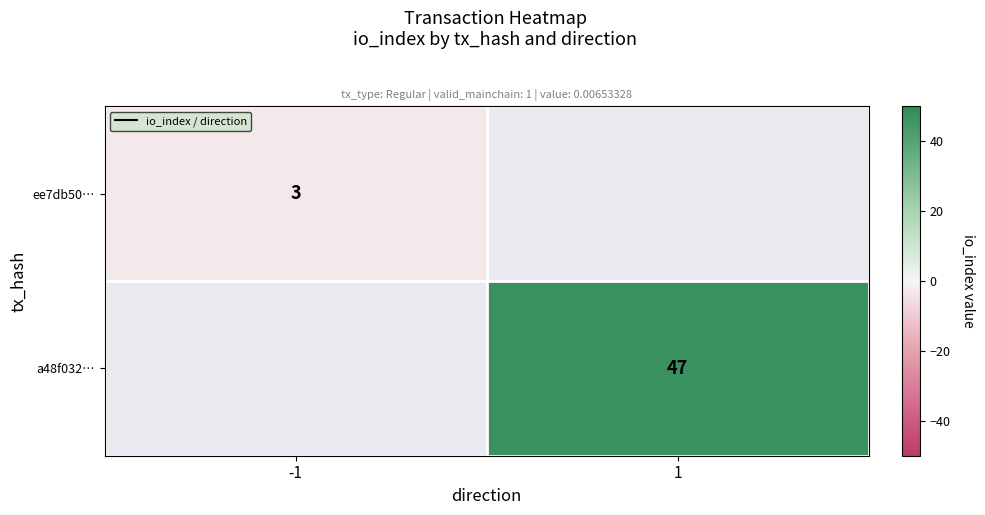

Is it true that a48f032… equals 47 at 1?

True